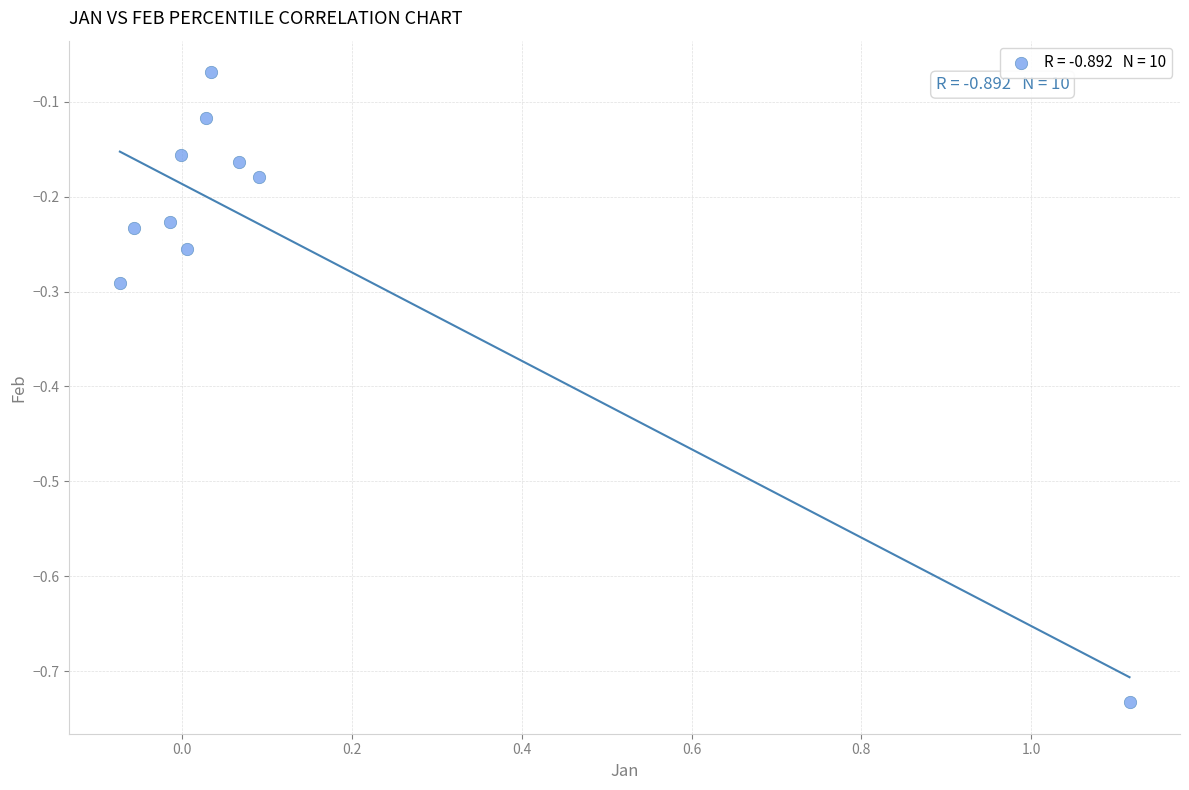

What is the range of Y values (max minus min)?

0.7